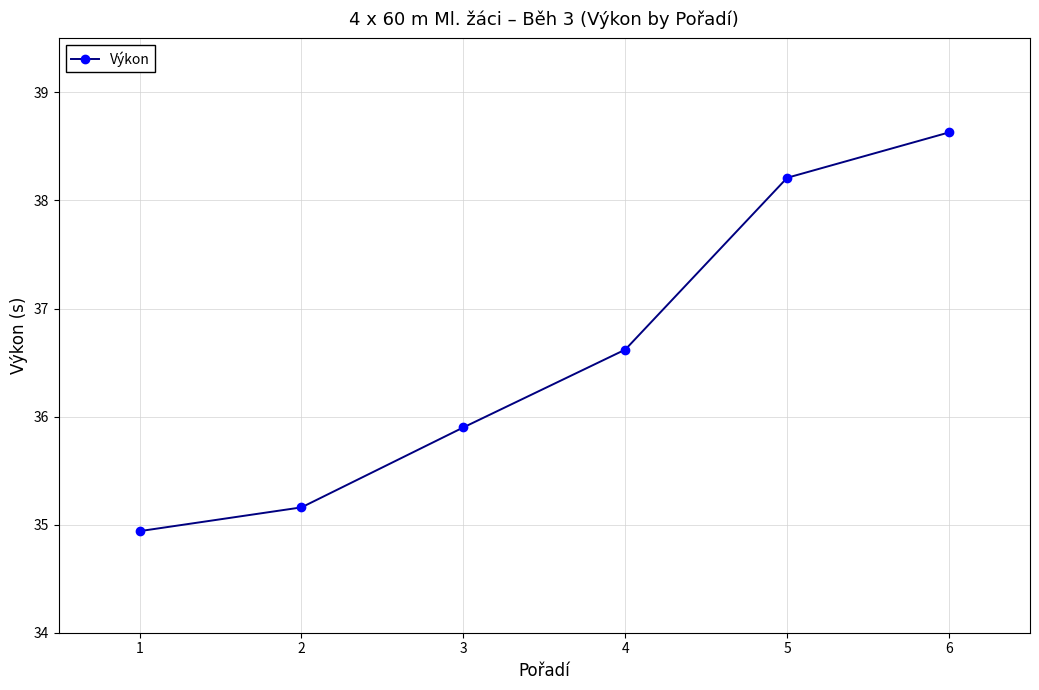

Which label corresponds to the largest value in the chart?

6